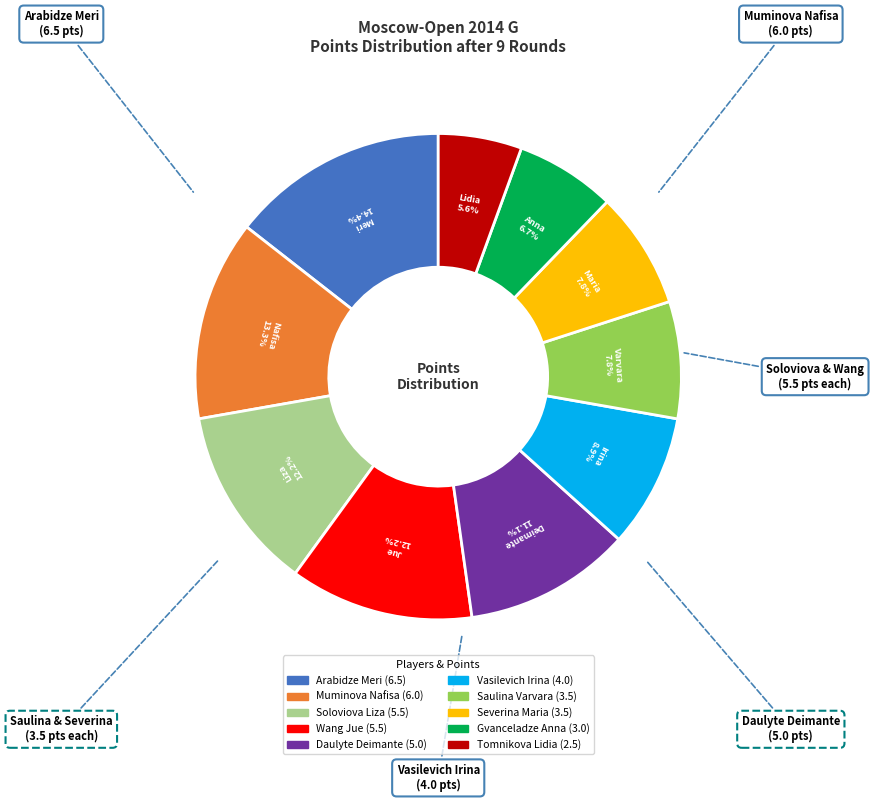

To the nearest percent, what is the difference between the largest and smallest slice percentages?

9%